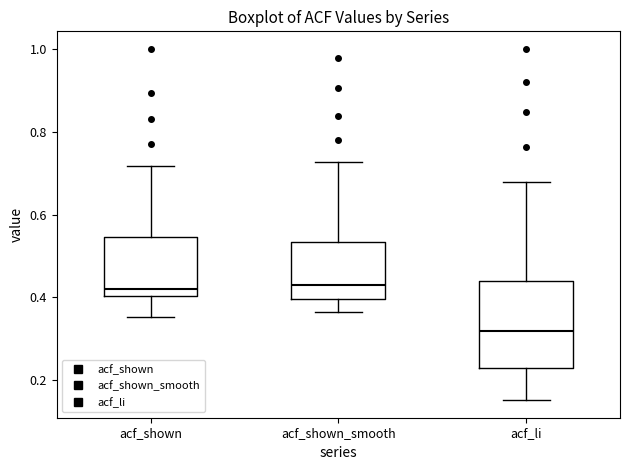

Reading left to right, transcribe this box plot: for each box, give where its median line is, the range the box spans, and where its two whiskers end, as read against the y-axis. The values are not printed on the chart, so give them approximately, as read against the axis.

acf_shown: median 0.42, box 0.40 to 0.54, whiskers 0.36 to 0.72
acf_shown_smooth: median 0.42, box 0.40 to 0.54, whiskers 0.36 to 0.72
acf_li: median 0.32, box 0.24 to 0.44, whiskers 0.16 to 0.68